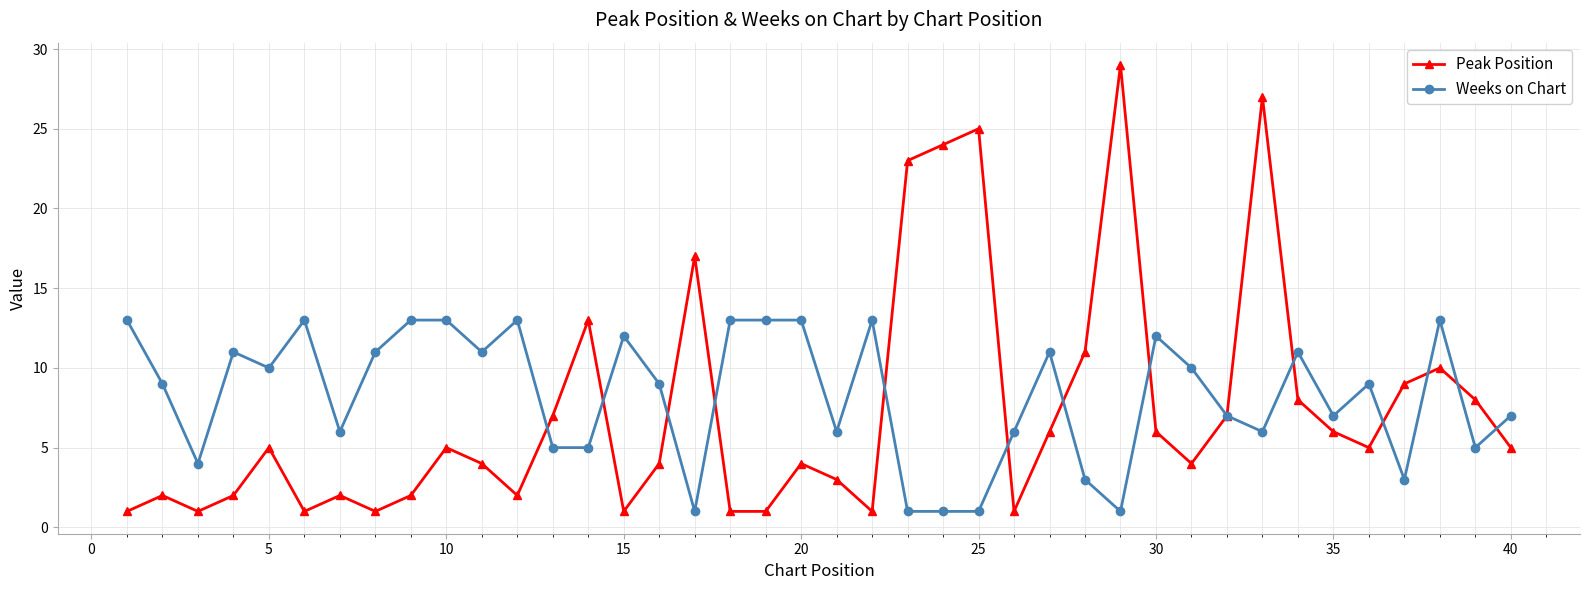

True or false: Weeks on Chart has more than 0 interior local peaks.

True